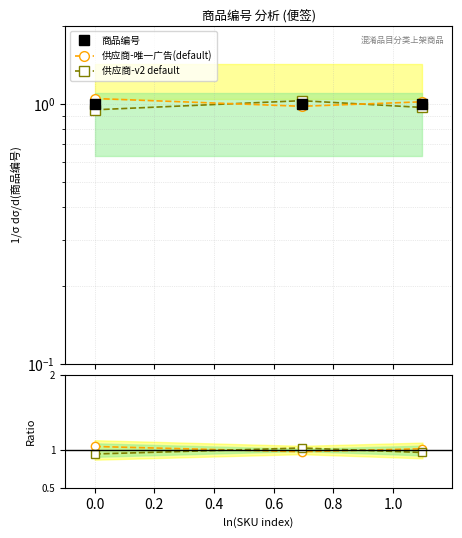

The value of 供应商-v2 default at 0.0 is 0.3. True or false?

False